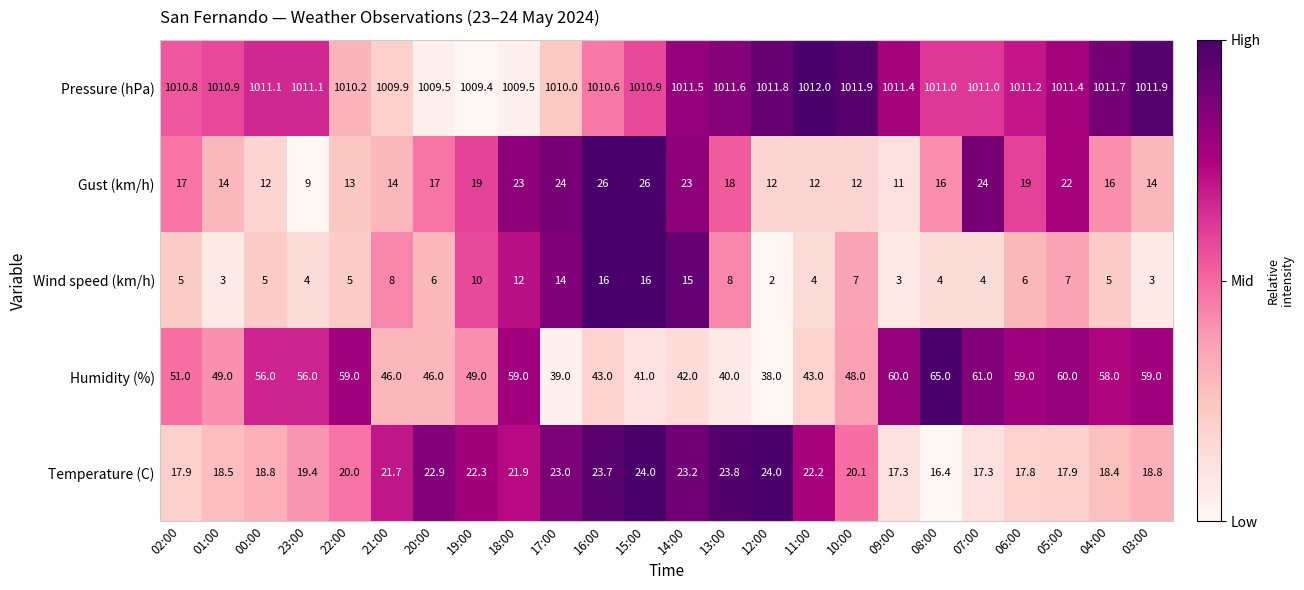

What is the average value of the Humidity (%) series?

51.1